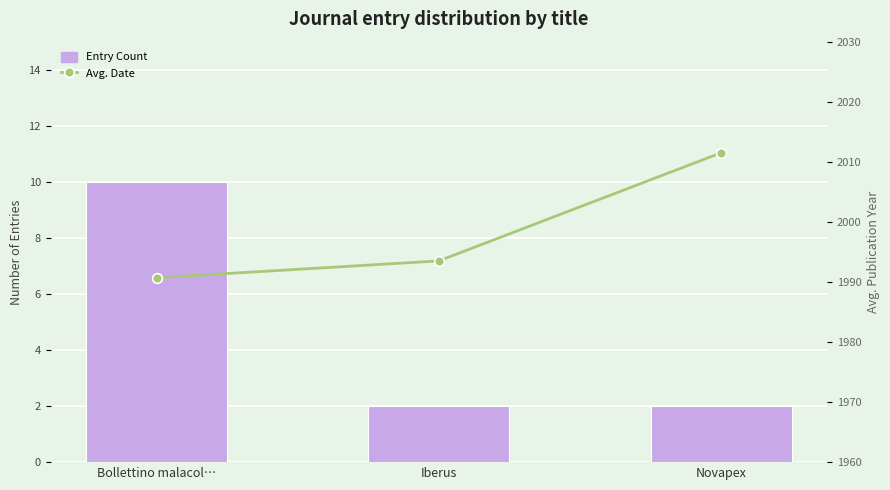

What is the difference between the Entry Count values at Bollettino malacol… and Iberus?

8.0